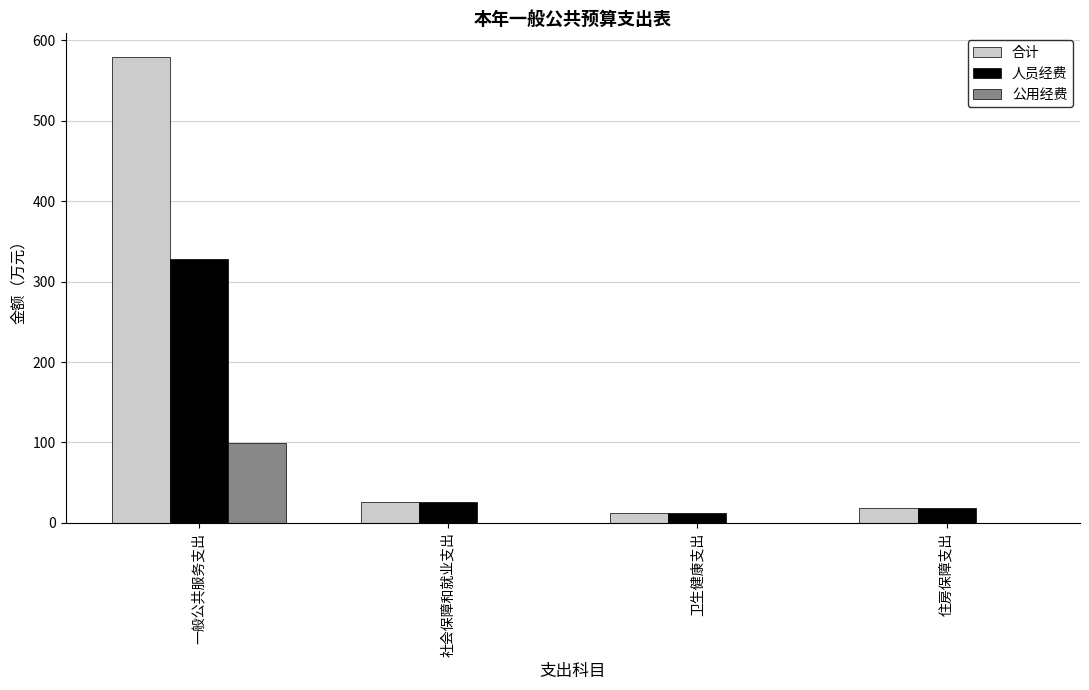

How many groups of bars are there?

4